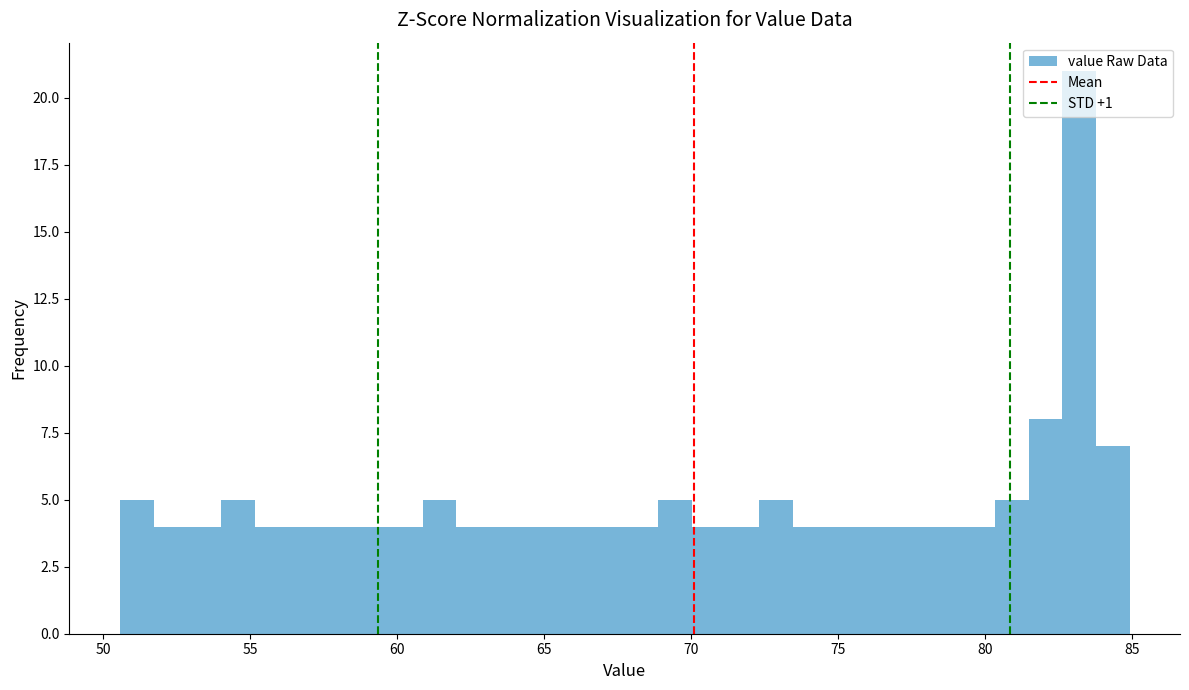

Read against the x-axis, roughly where is the centre of the tallest bar?

83.0